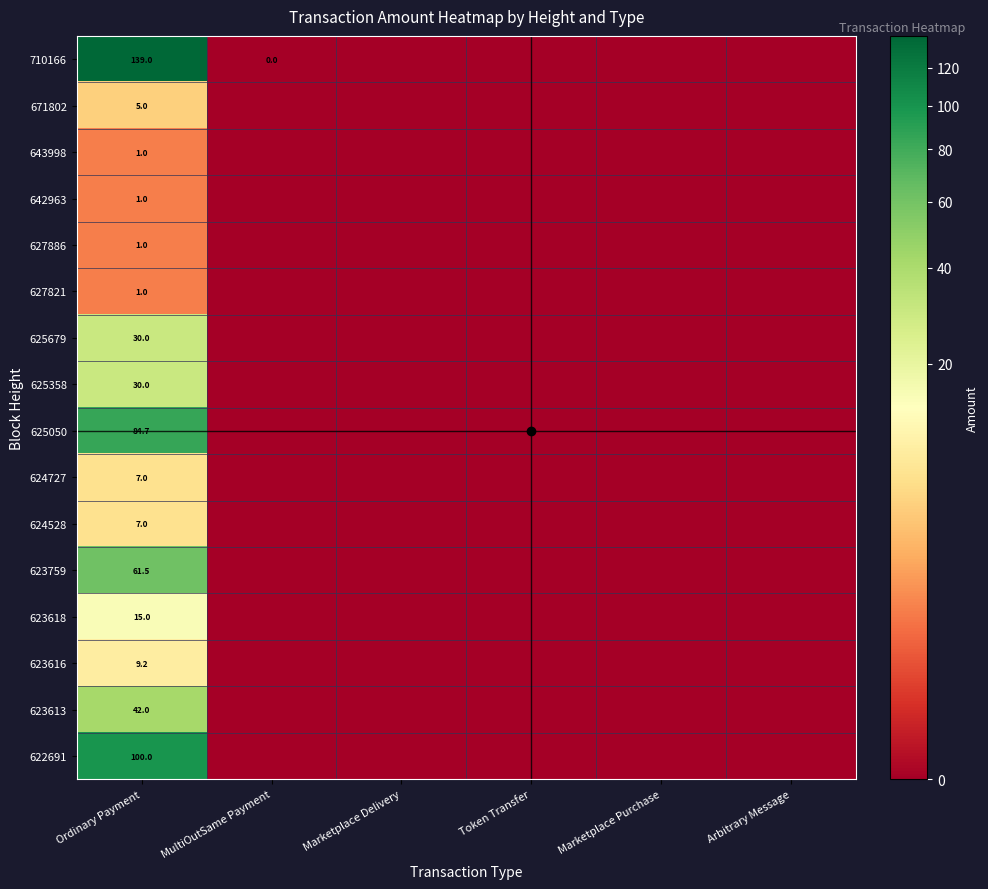

True or false: 622691 has a value of 166.4 at Ordinary Payment.

False